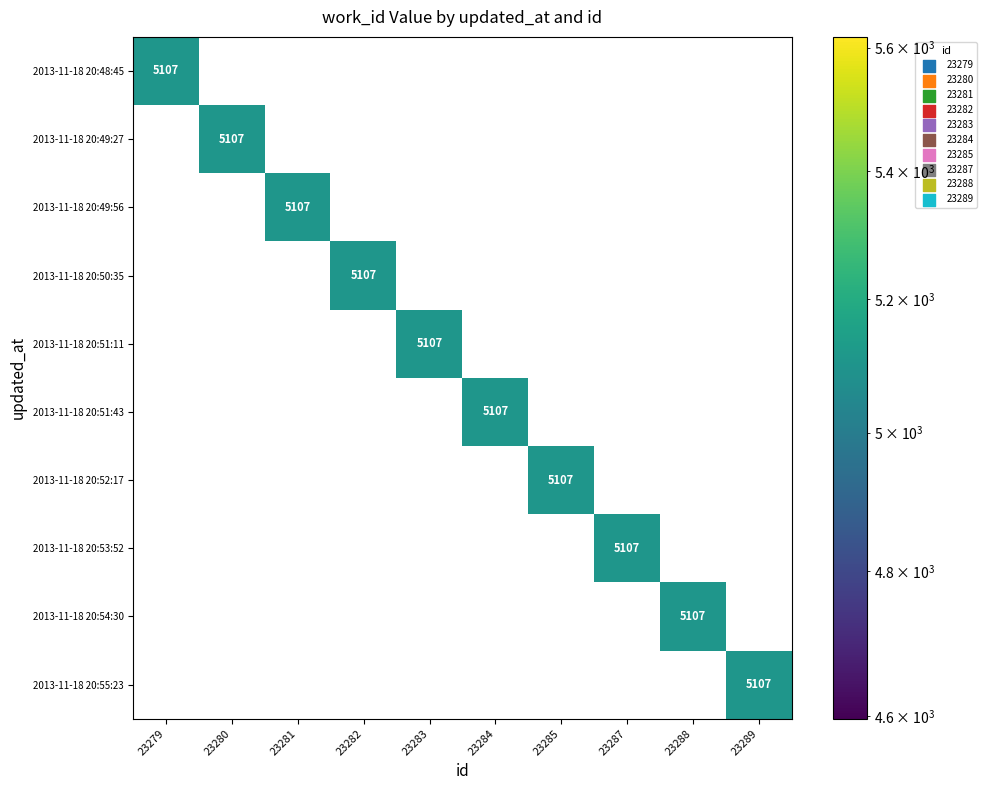

Which has a higher value, 23287 or 23279?

23279